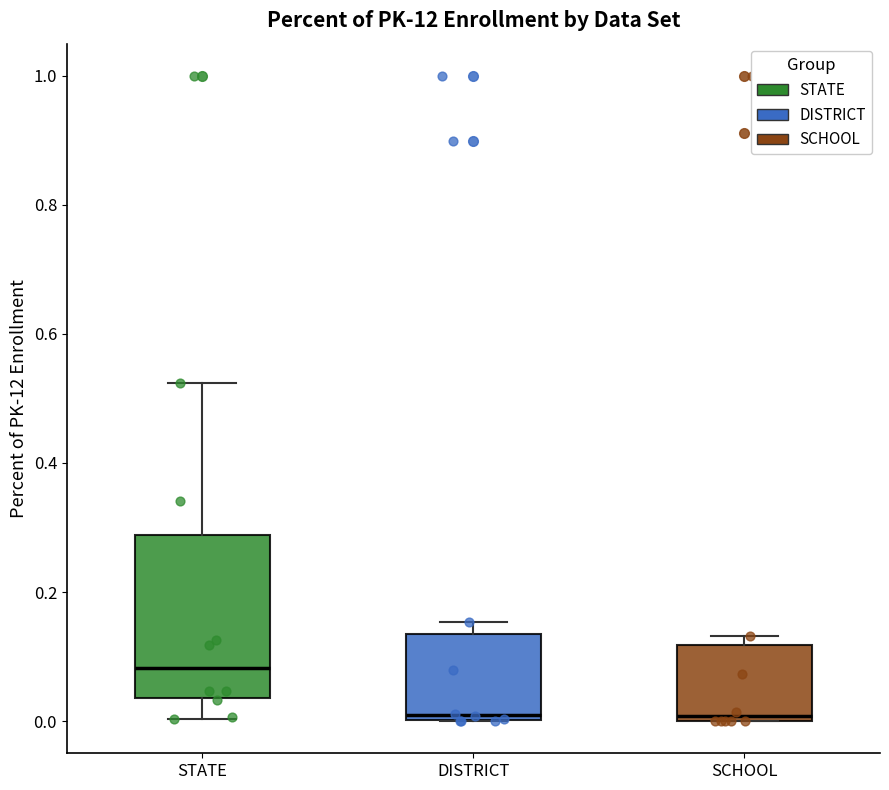

Reading left to right, read every box against the y-axis: the position of its median line, the range the box covers, and the ends of its whiskers. The values are not printed on the chart, so give them approximately, as read against the axis.

STATE: median 0.08, box 0.04 to 0.28, whiskers 0.00 to 0.52
DISTRICT: median 0.00 (just above the box's lower edge), box 0.00 to 0.14, whiskers 0.00 to 0.16
SCHOOL: median 0.00 (just above the box's lower edge), box 0.00 to 0.12, whiskers 0.00 to 0.14